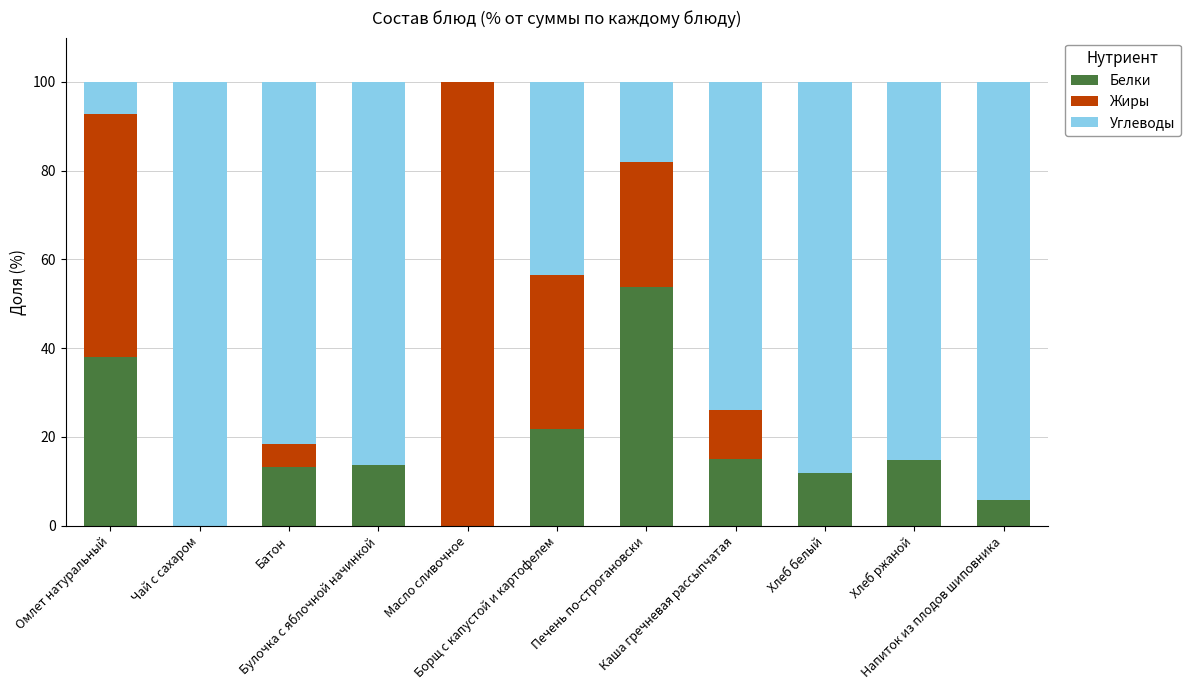

What is the sum of all Белки values?

187.9